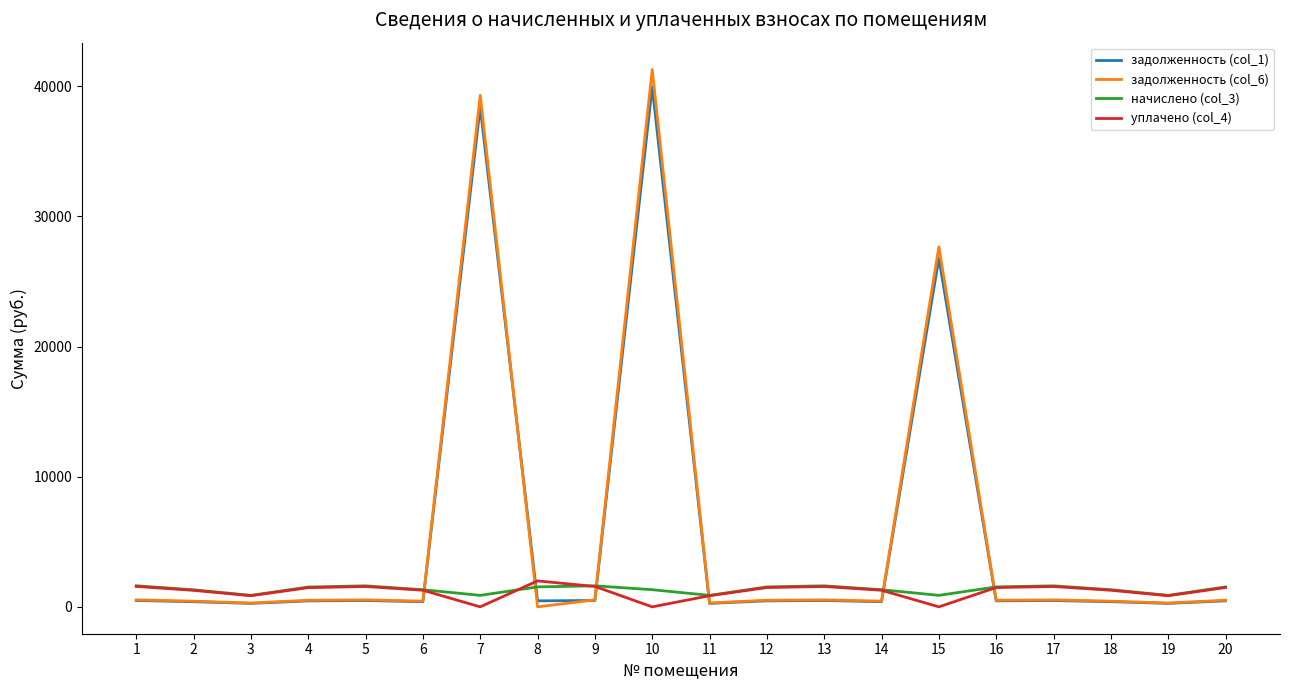

Is the value of задолженность (col_6) at 2 greater than the value of уплачено (col_4) at 7?

Yes